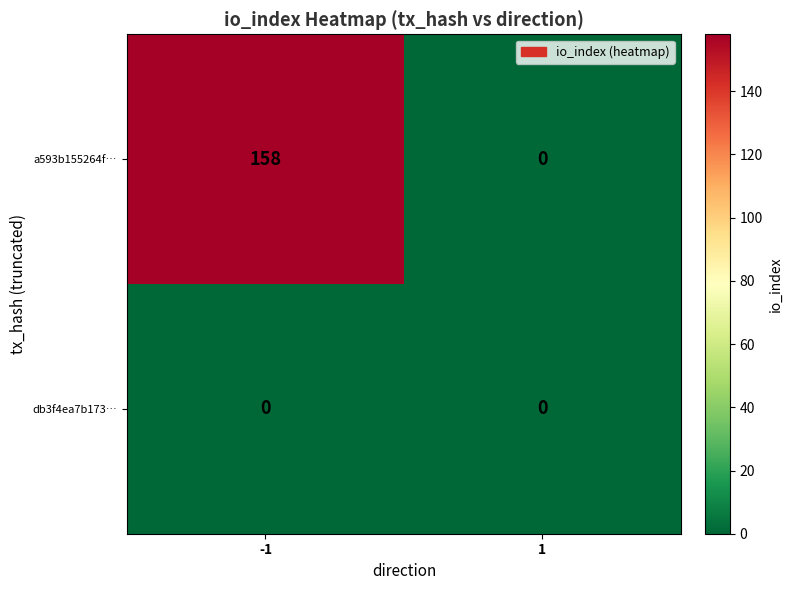

At how many categories does at least one series exceed 139?

1